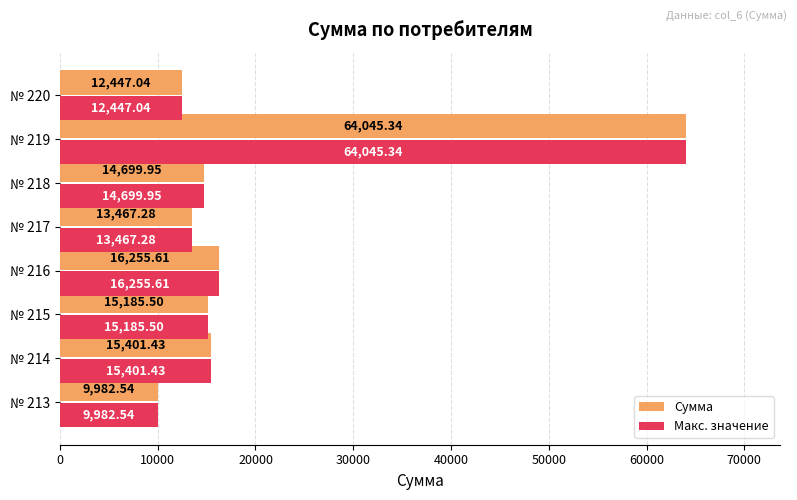

At which category is the sum across all series the highest?

№ 219